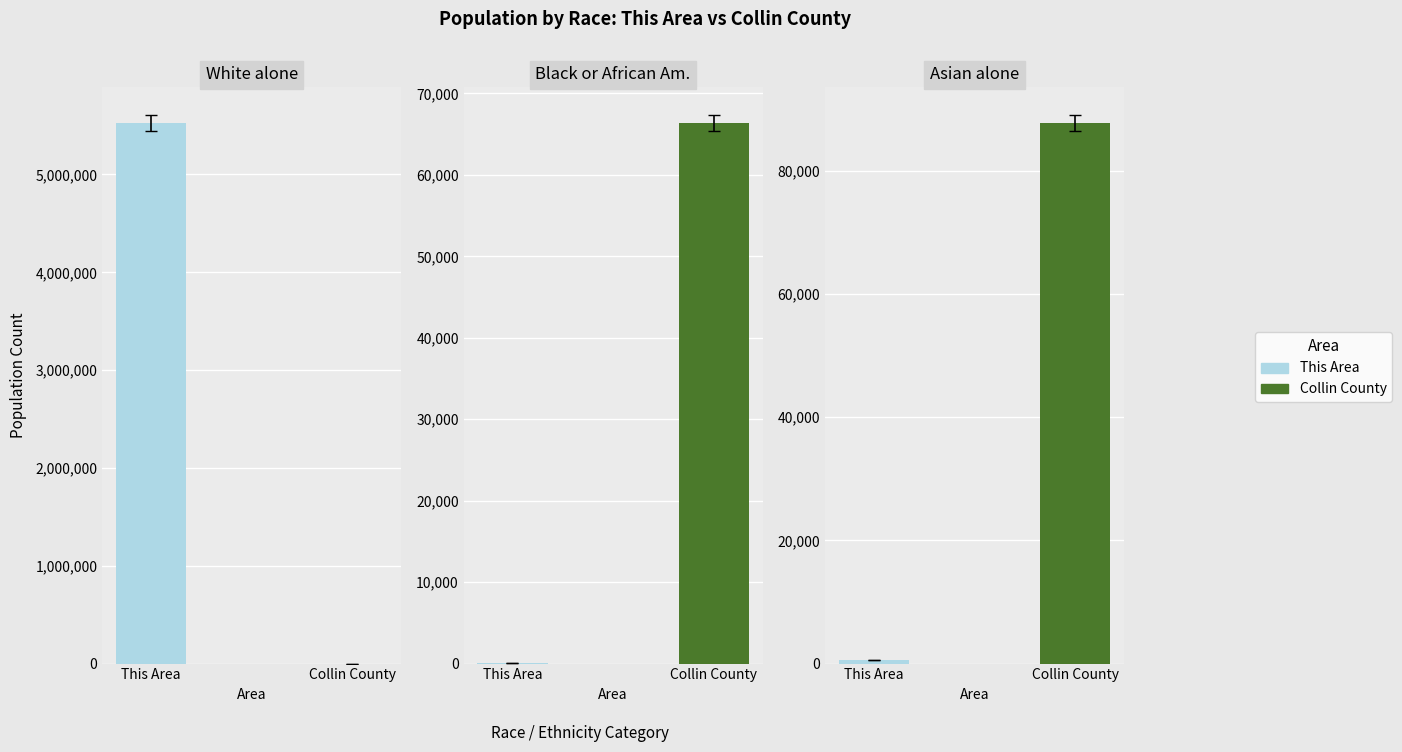

The Collin County series shows 87752 at Asian alone. True or false?

True